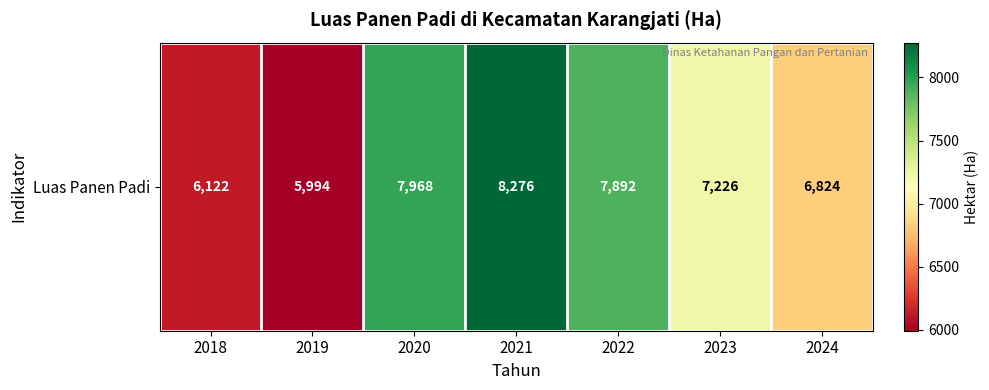

What is the minimum value shown in the chart?

5994